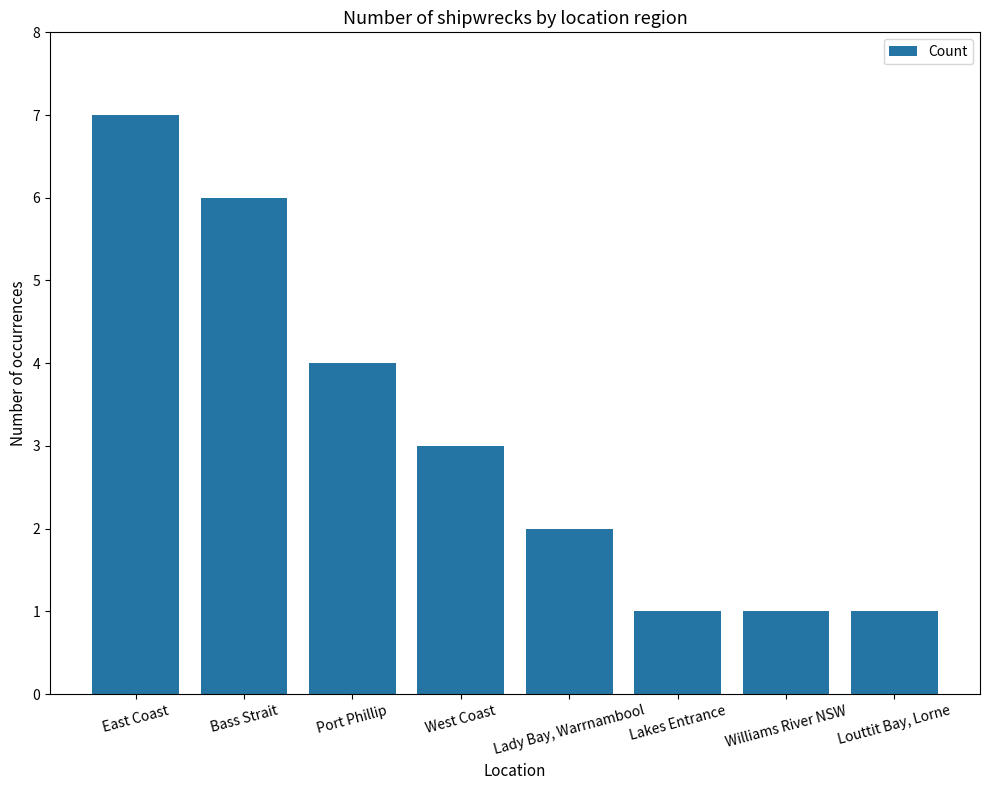

What is the smallest value displayed?

1